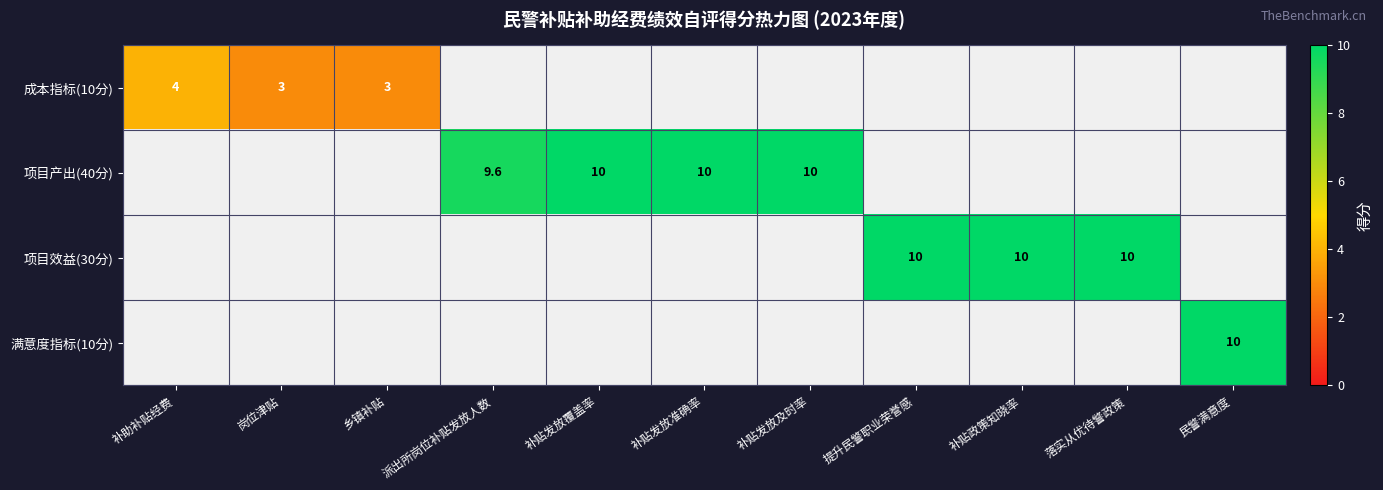

The value of 满意度指标(10分) at 民警满意度 is 5.7. True or false?

False